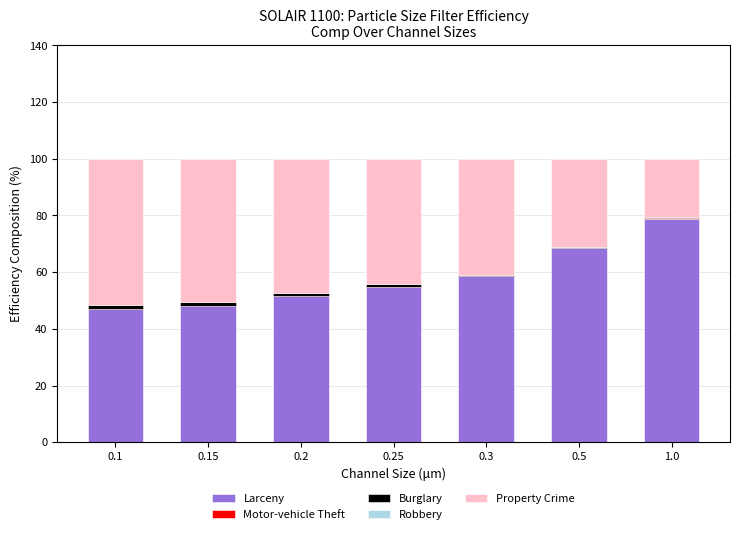

How many positive values does the Motor-vehicle Theft series have?

2